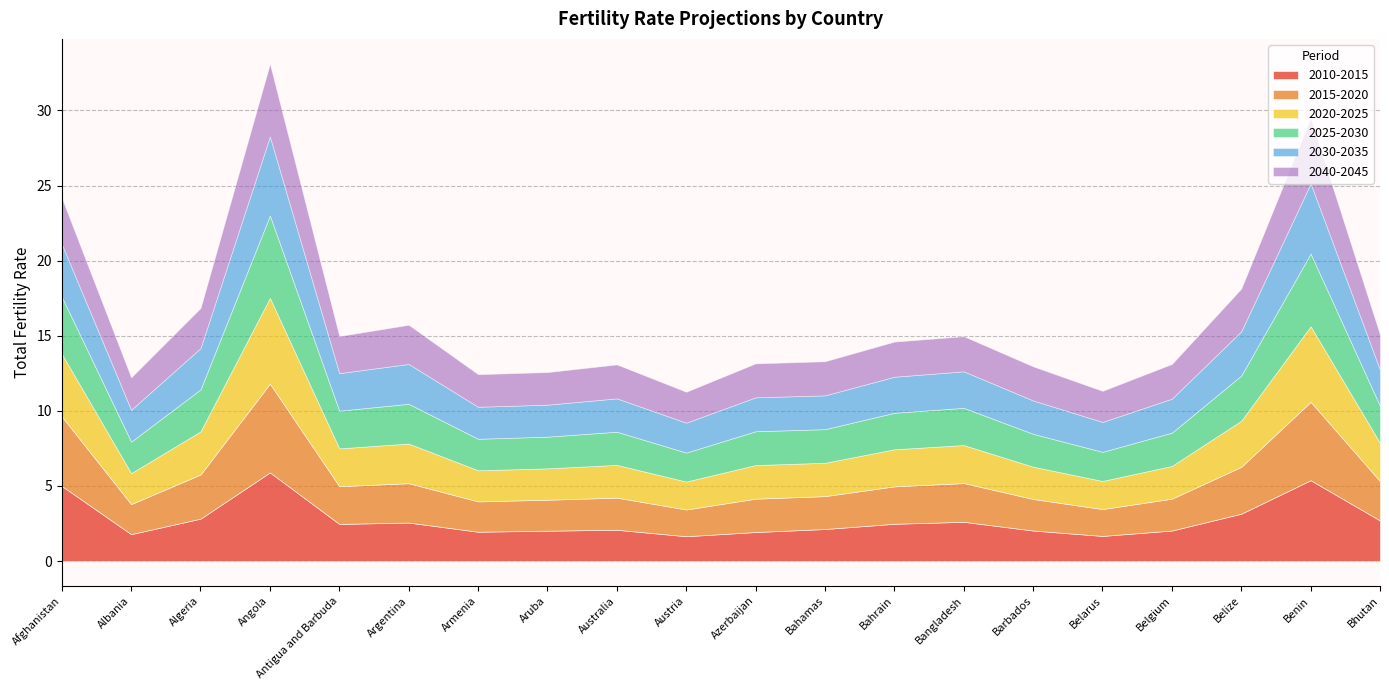

What is the difference between the highest and lowest values at Bangladesh?

0.3